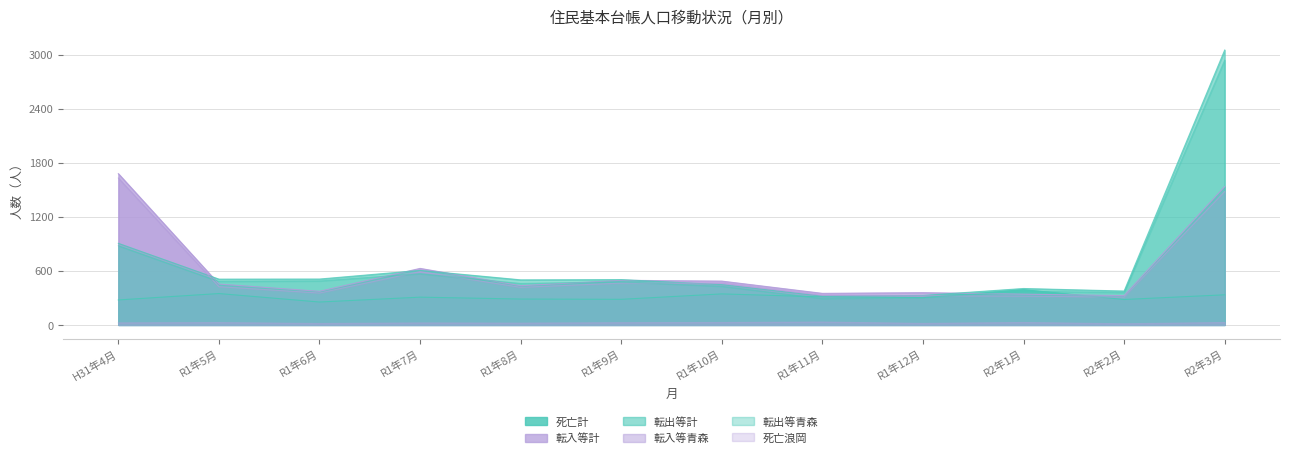

Between R1年10月 and R2年3月, which is larger?

R1年10月